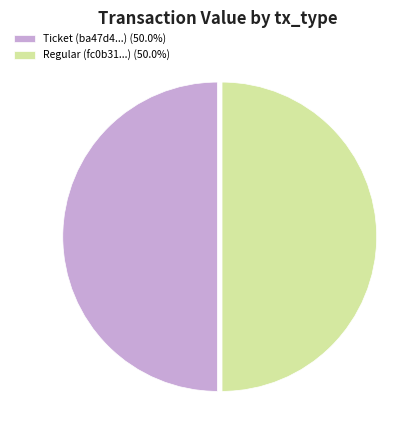

Approximately how many times larger is the value at Regular (fc0b31...) (50.0%) compared to Ticket (ba47d4...) (50.0%)?

1.0